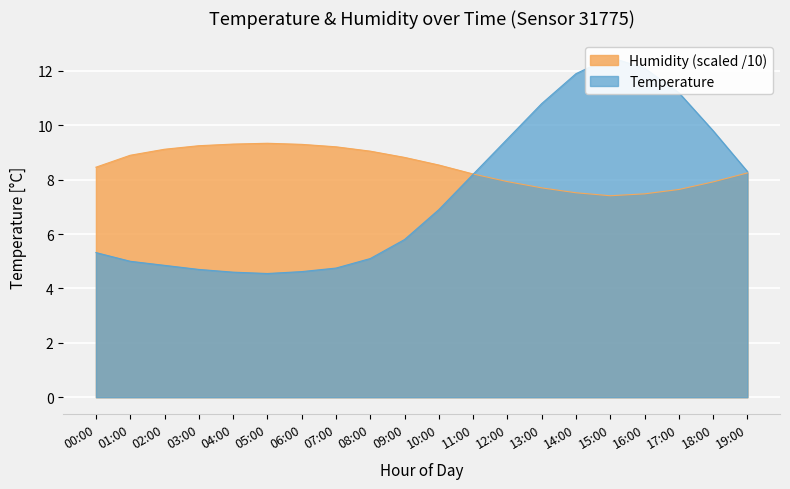

What is the label of the 17th point from the left?

16:00